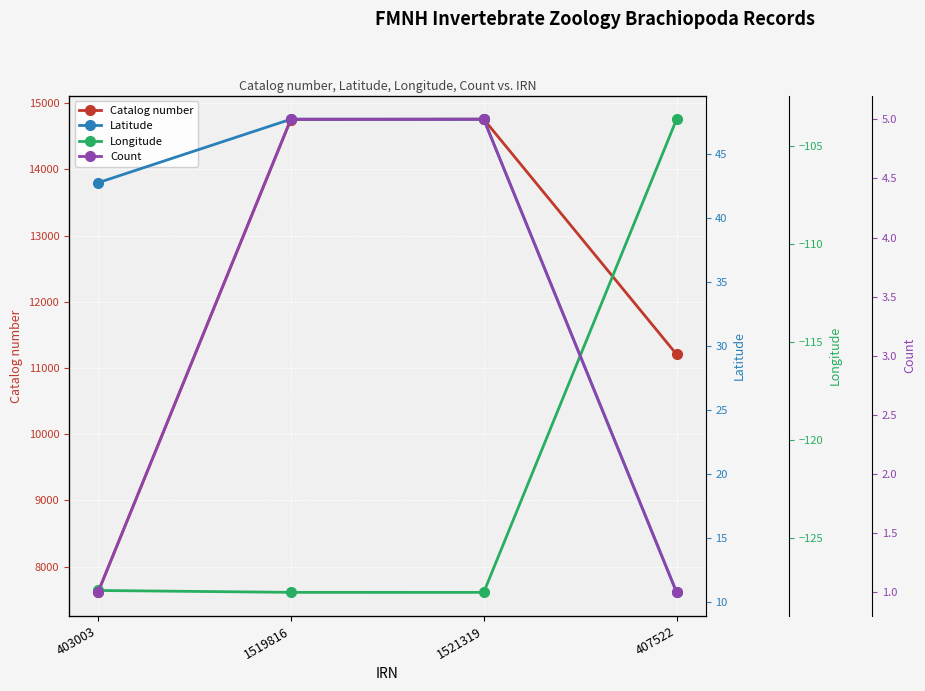

What is the sum of the Catalog number values at 1519816 and 1521319?

29513